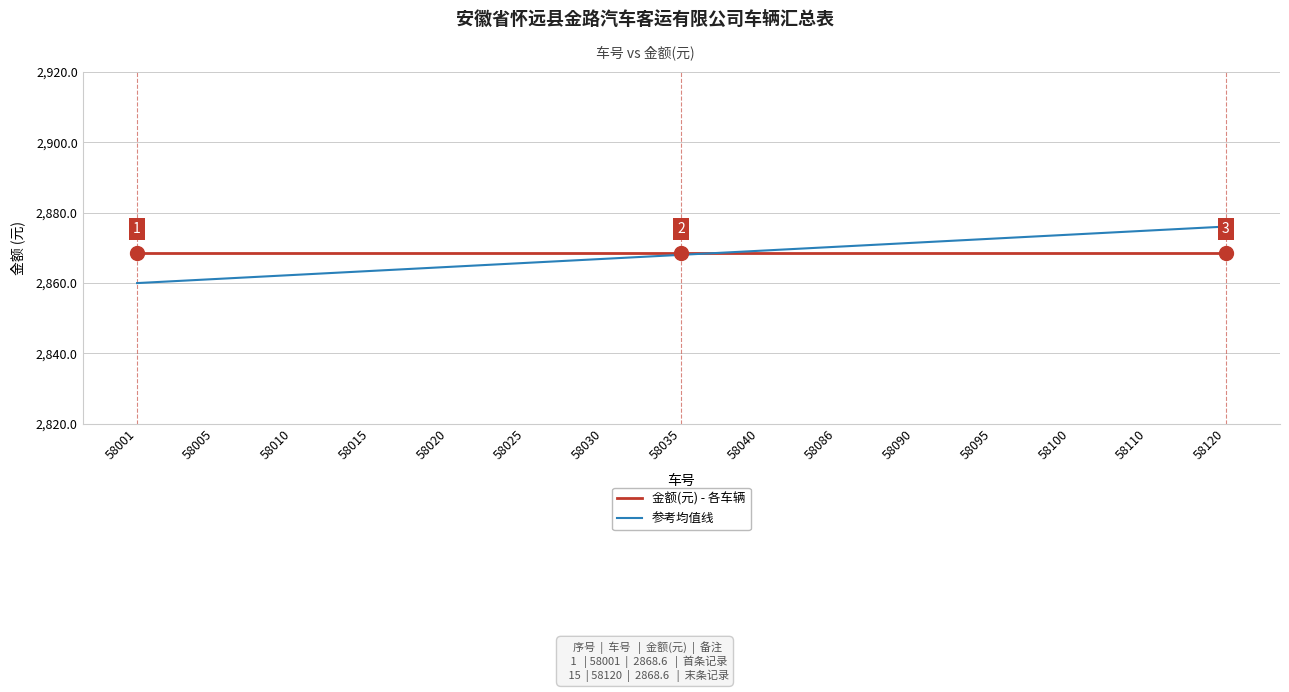

How many lines are shown in the chart?

2